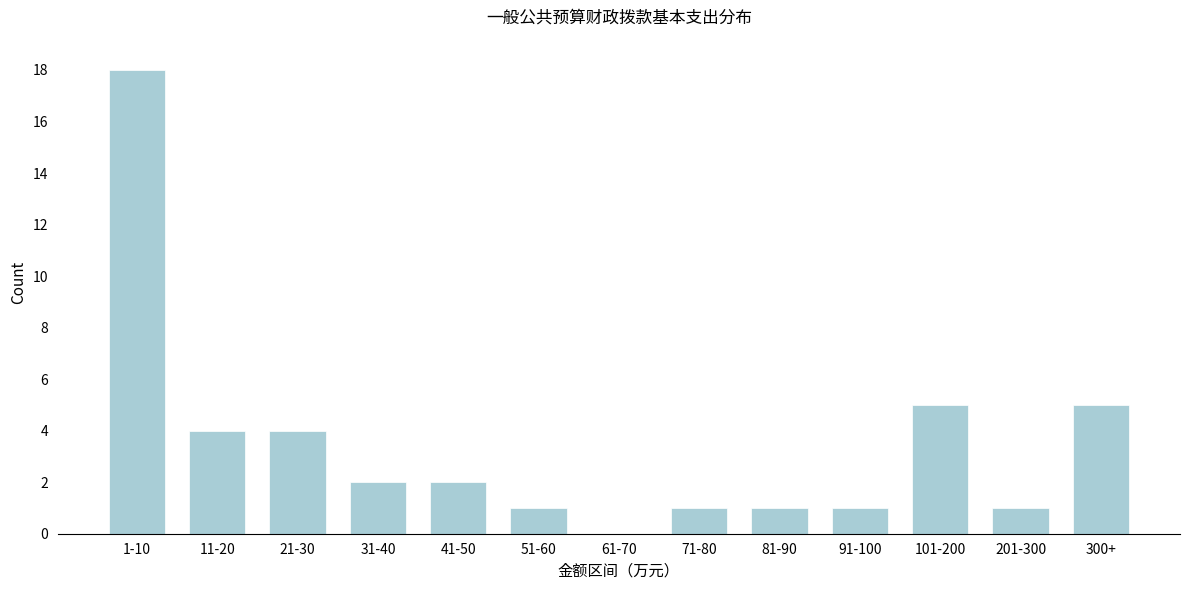

Reading left to right, list all the values displayed in this chart.

1-10=18	11-20=4	21-30=4	31-40=2	41-50=2	51-60=1	61-70=0	71-80=1	81-90=1	91-100=1	101-200=5	201-300=1	300+=5